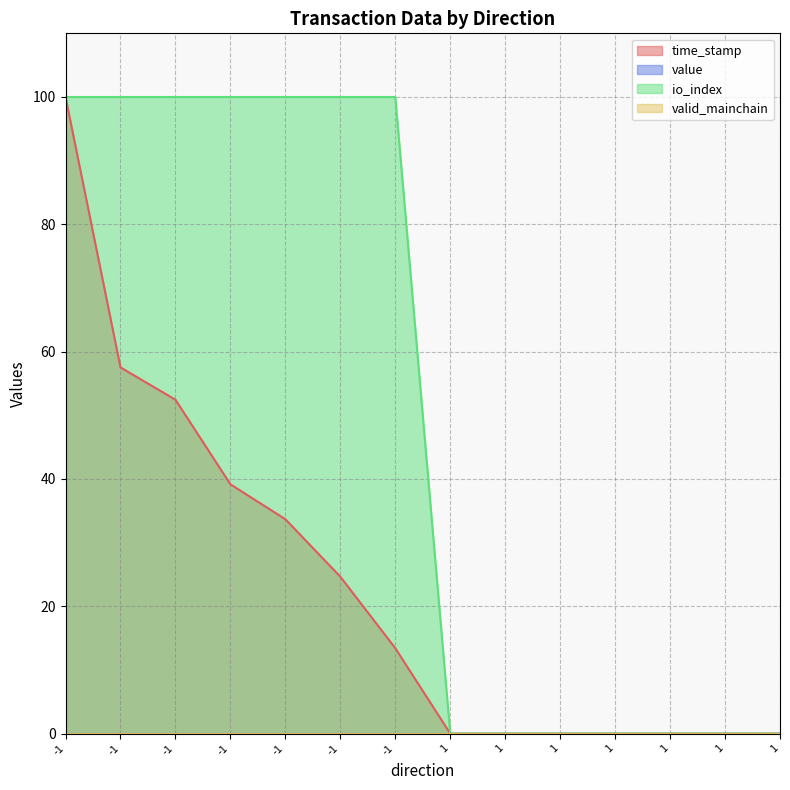

Which series has the largest range (max minus min)?

time_stamp